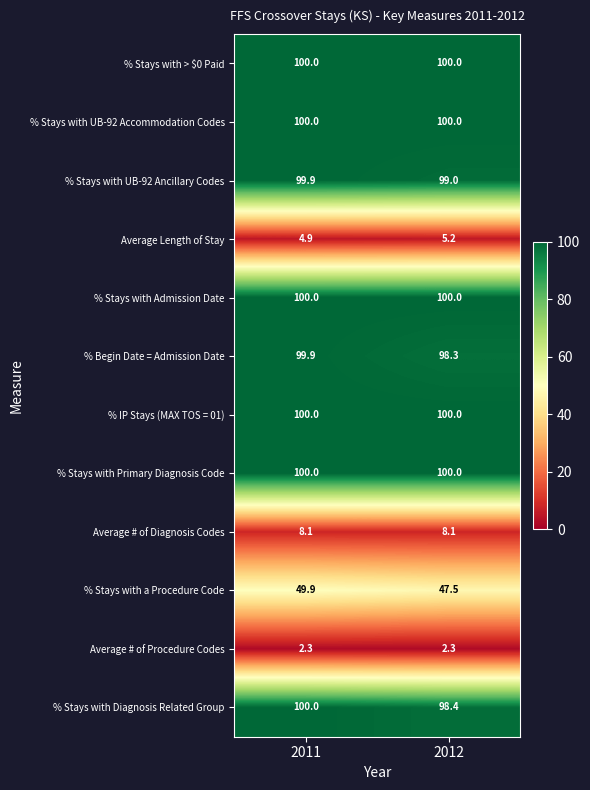

What is the spread (max minus min) of values at 2012?

97.7